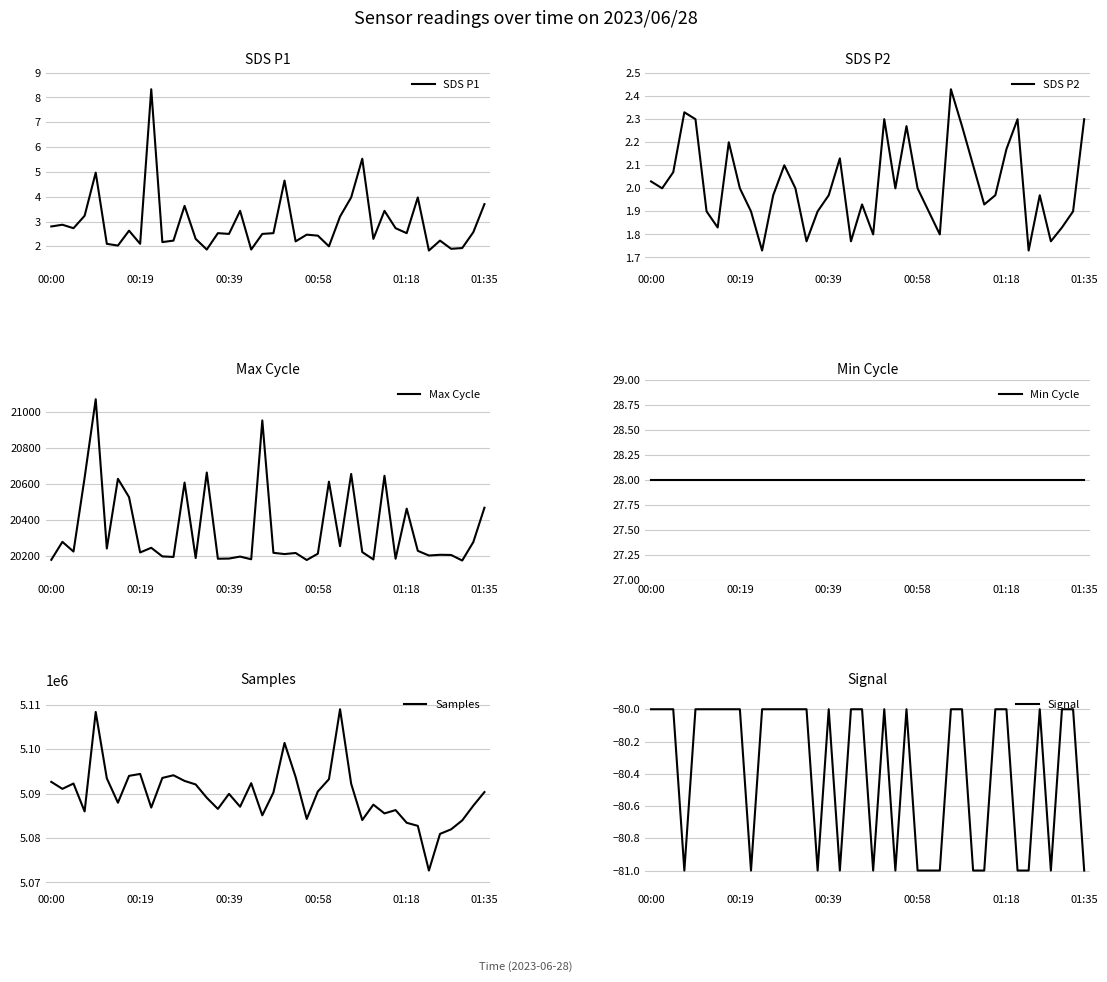

What is the difference between the highest and lowest values at 31?

5086385.0